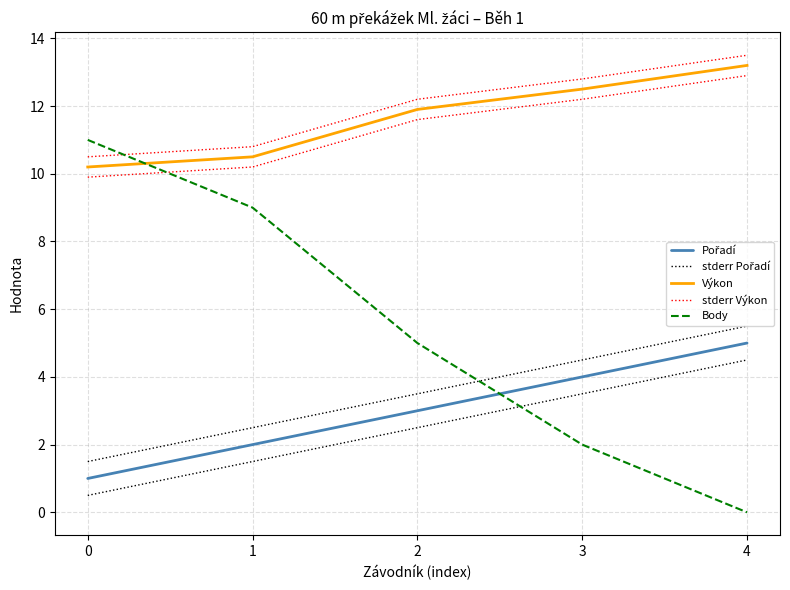

Reading left to right, transcribe all the data shown in this chart.

Pořadí: 1.0	2.0	3.0	4.0	5.0
stderr Pořadí: 1.5	2.5	3.5	4.5	5.5
Výkon: 10.2	10.5	11.9	12.5	13.2
stderr Výkon: 10.5	10.8	12.2	12.8	13.5
Body: 11.0	9.0	5.0	2.0	0.0